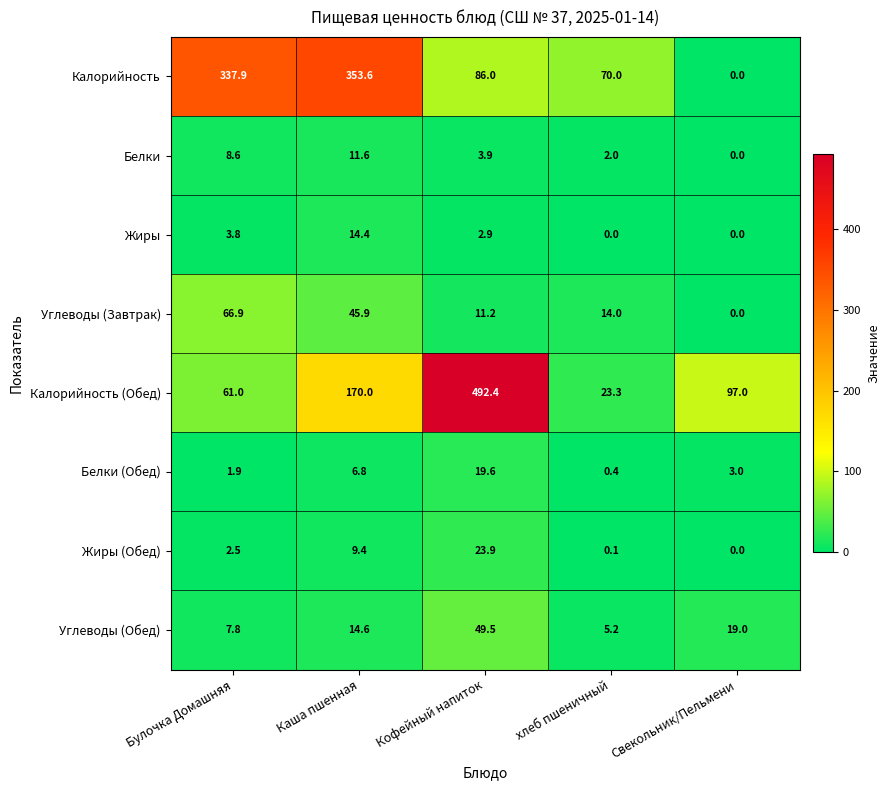

Is the value of Жиры at Каша пшенная greater than the value of Углеводы (Обед) at Каша пшенная?

No